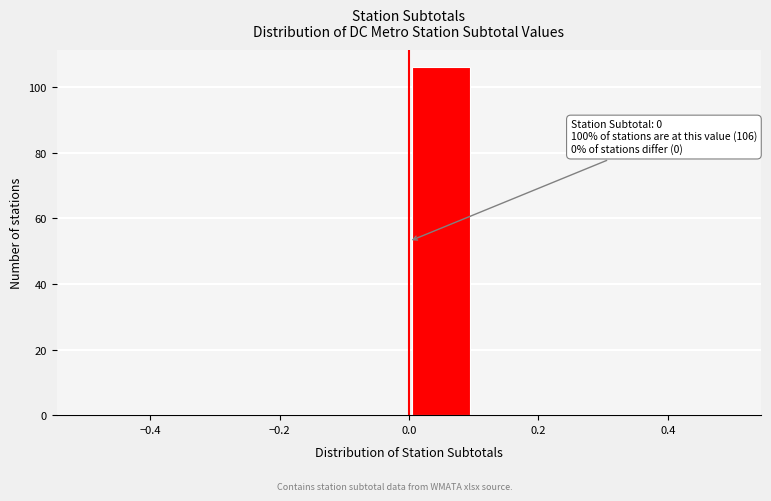

Over which range of the x-axis is the bar tallest?

0.0 to 0.1